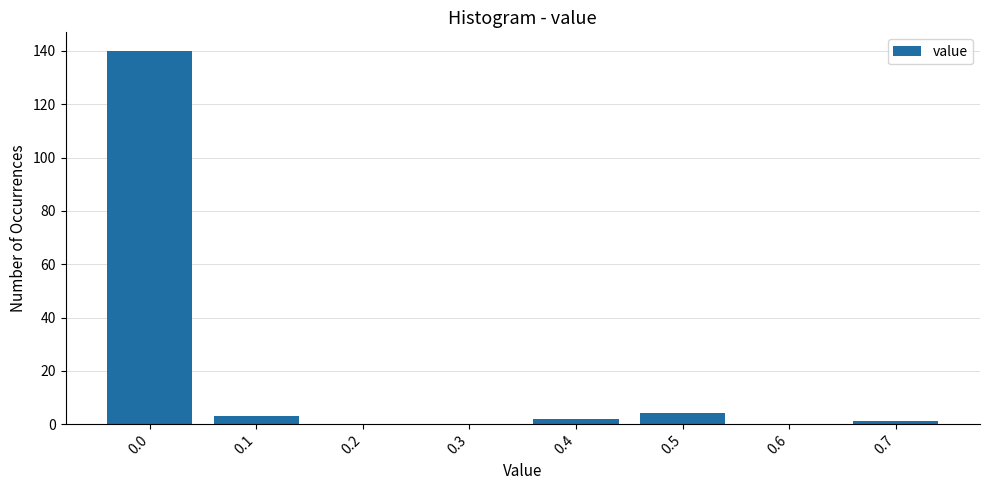

Reading left to right, transcribe all the data shown in this chart.

0.0=140	0.1=3	0.2=0	0.3=0	0.4=2	0.5=4	0.6=0	0.7=1